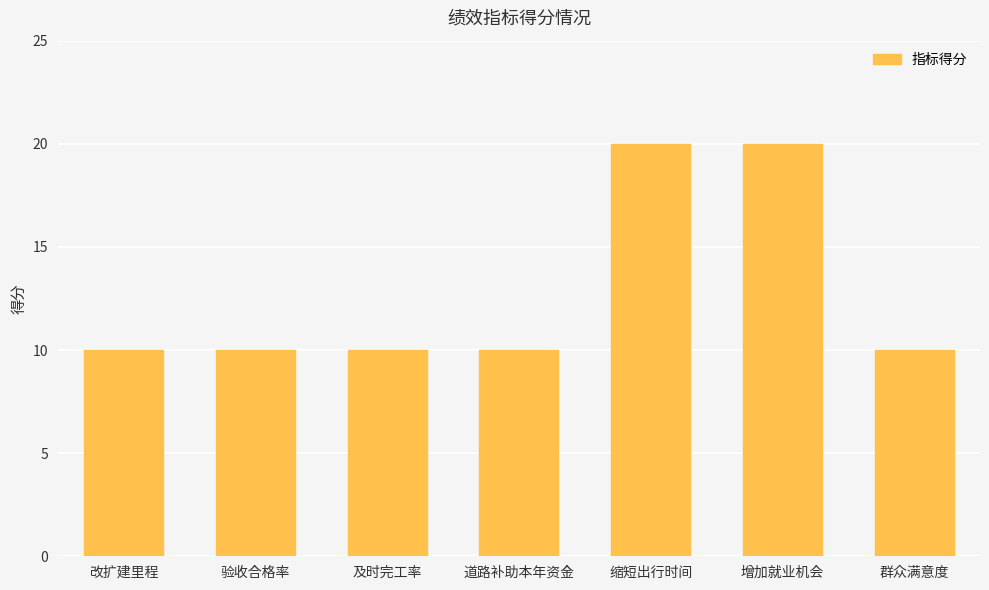

What is the change in value from 改扩建里程 to 缩短出行时间?

+10